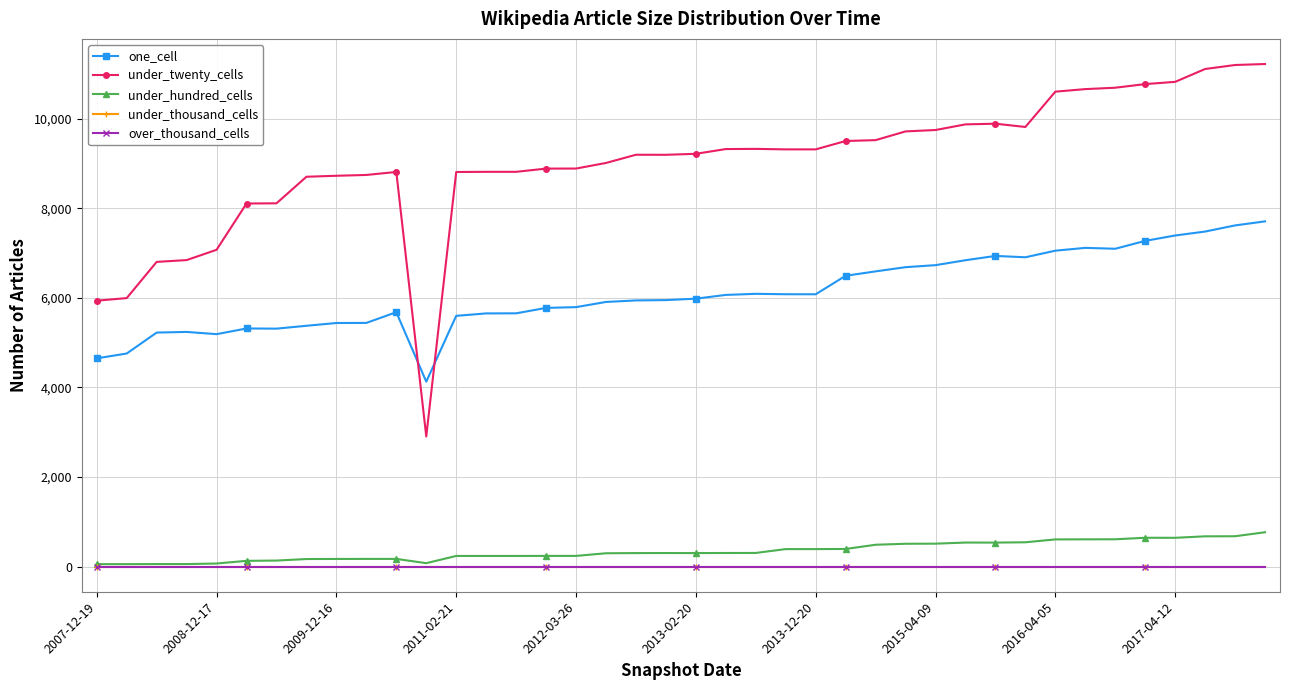

Where is under_hundred_cells nearest to the value 411?

25